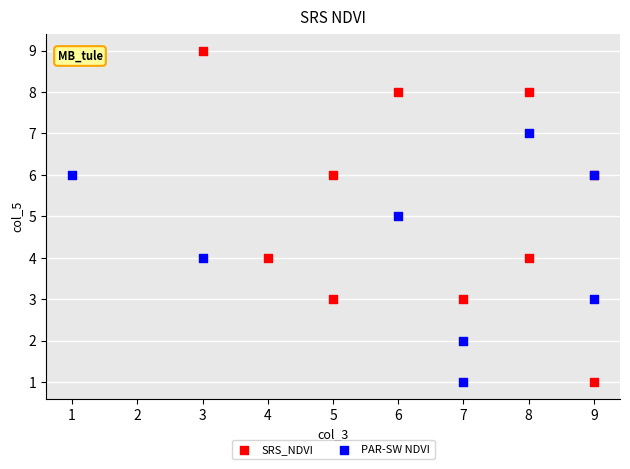

Which series has the widest spread of Y values?

SRS_NDVI